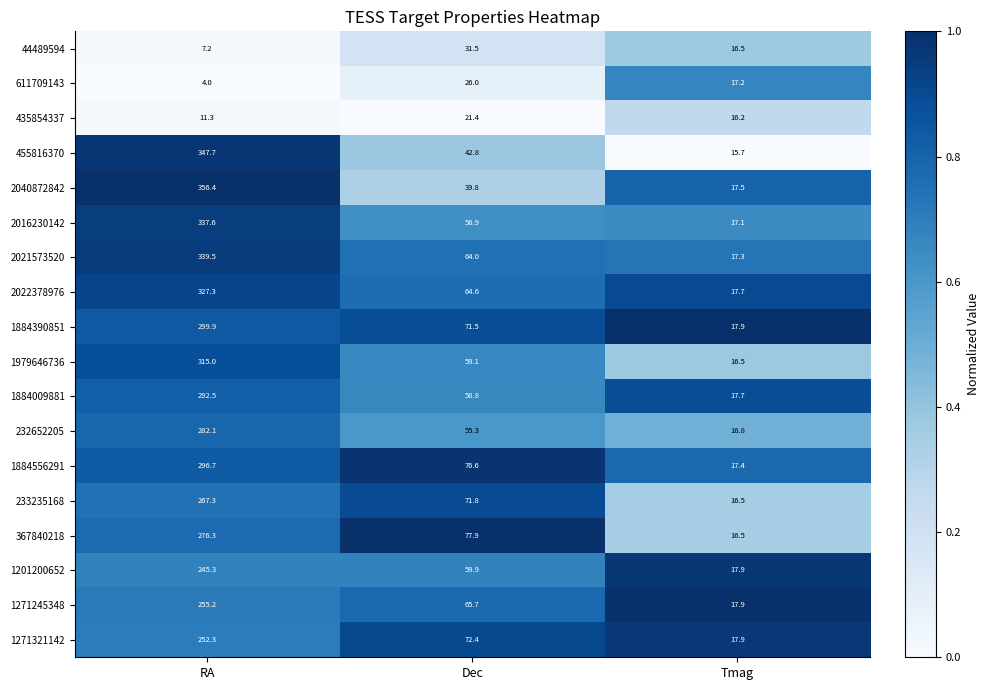

Between RA and Tmag, which series saw the biggest shift?

2040872842